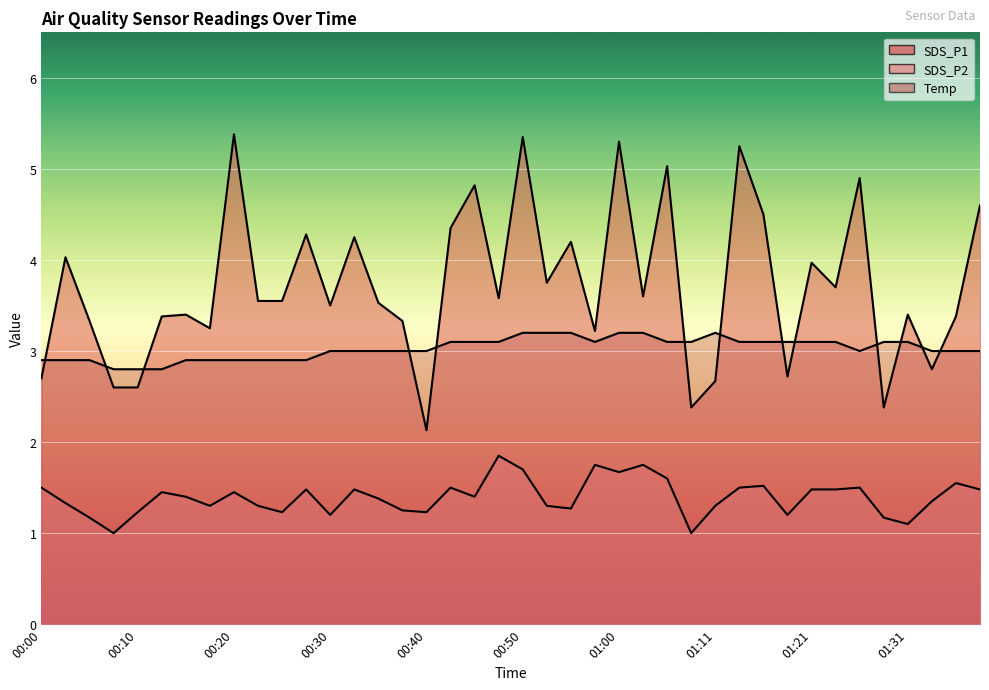

What is the total value across all series at 01:13?

9.8